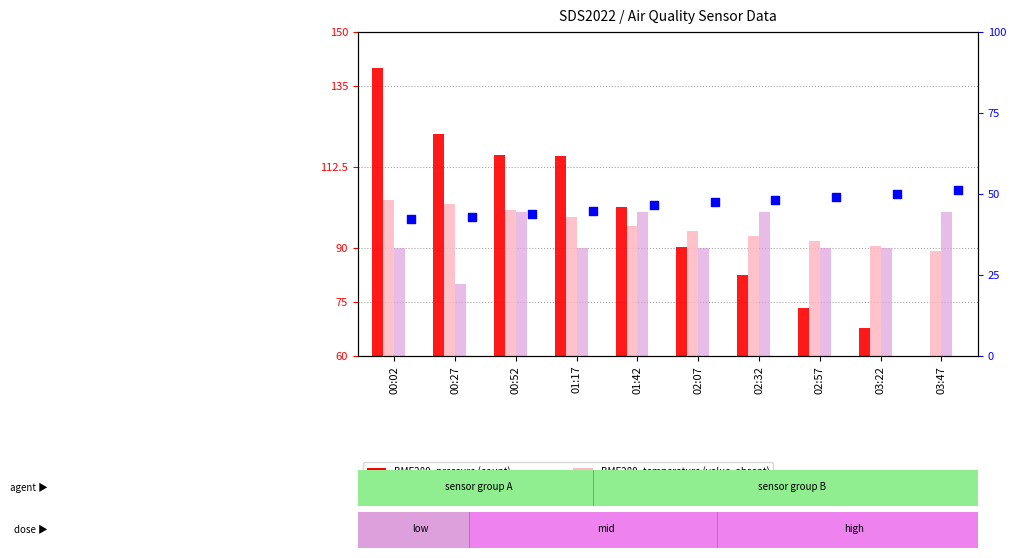

What is the total value across all series at 02:07?

322.4